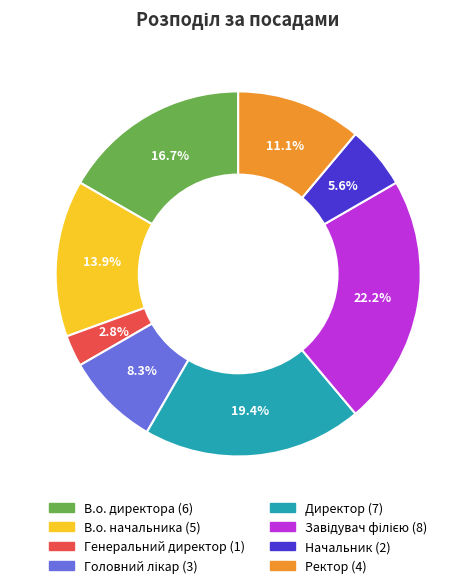

Which has a higher value, Генеральний директор or В.о. начальника?

В.о. начальника